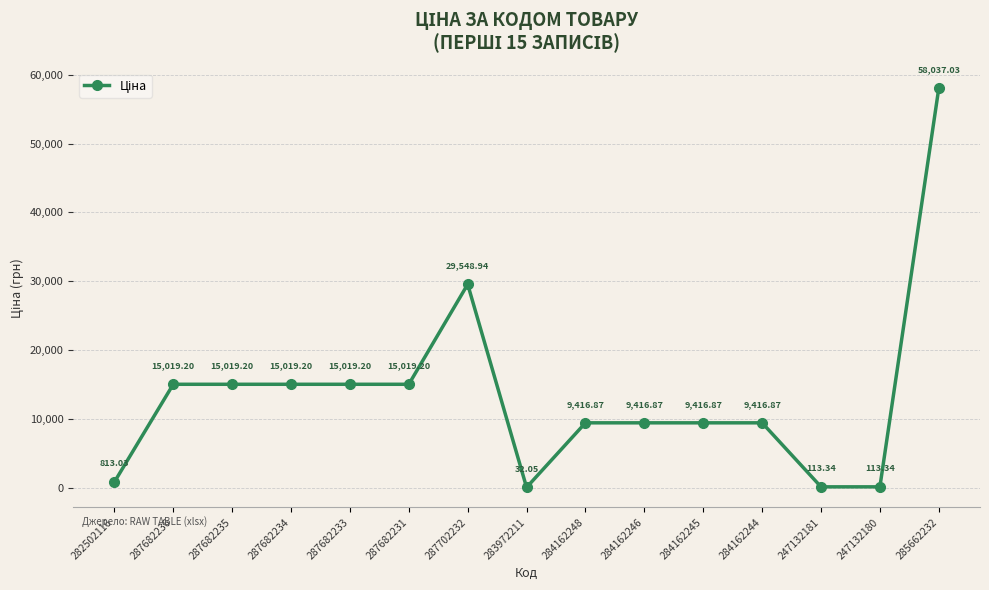

Count the number of categories in the chart.

15